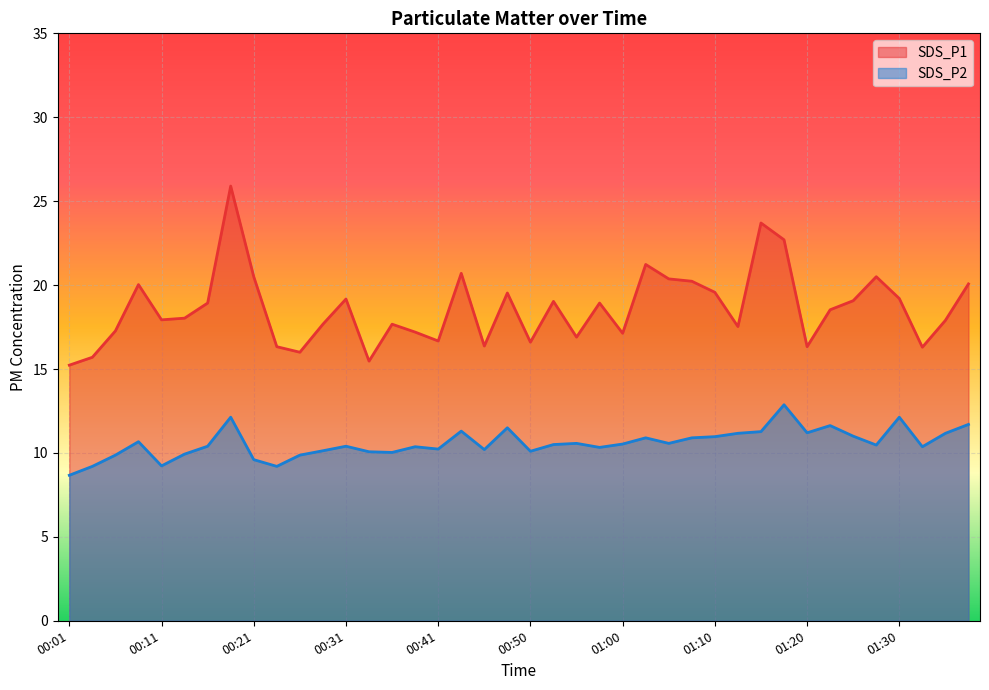

What is the value of the SDS_P2 point at the 6th from the left?

9.9